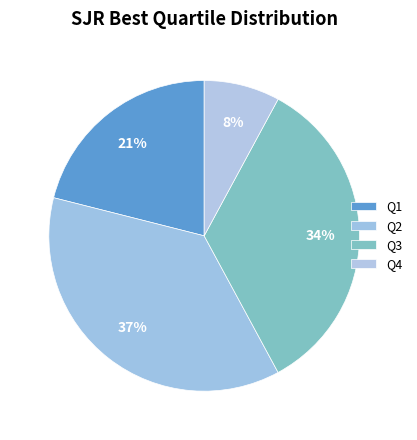

Count the number of slices in the pie.

4